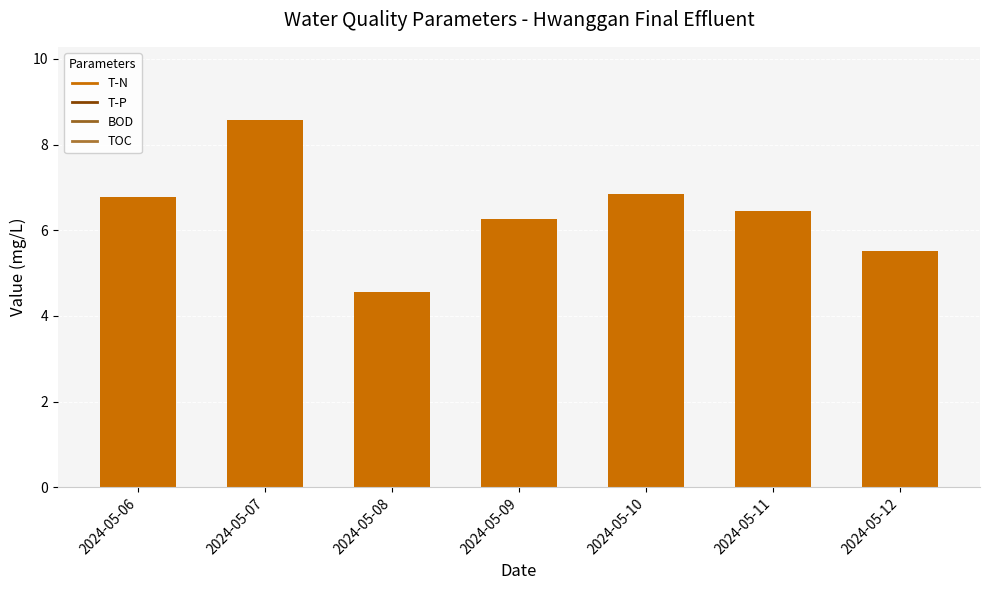

Where does the data first go above 6?

2024-05-06